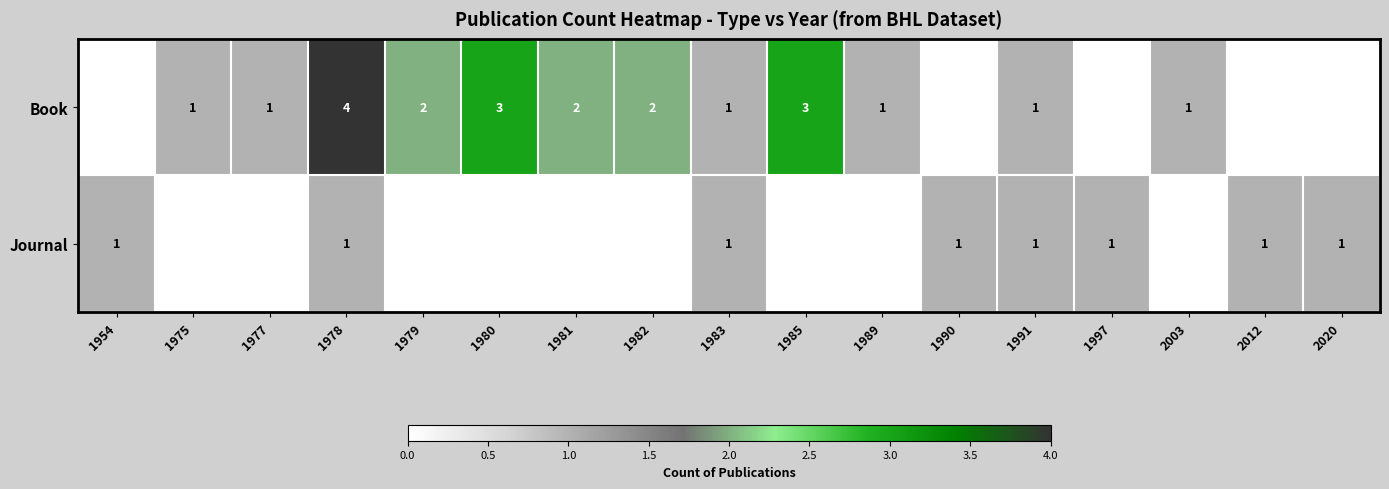

Is it true that Book equals 3 at 1980?

True